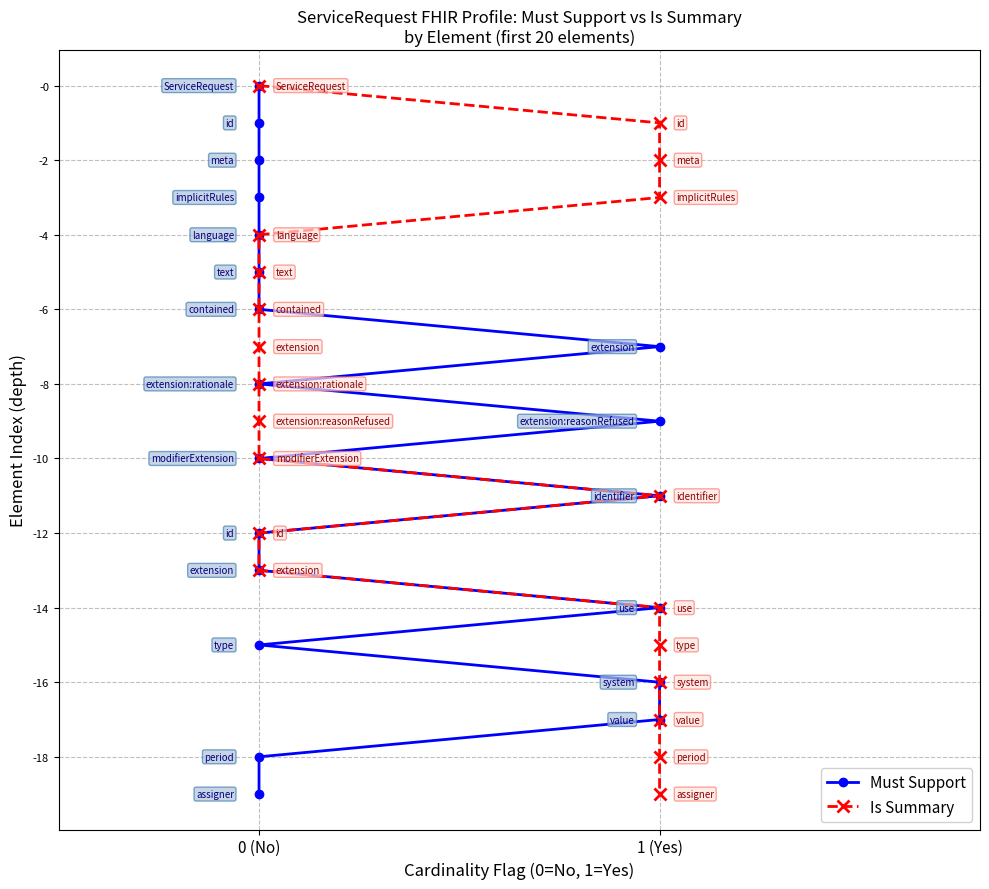

How many data points in Must Support are above -9?

9